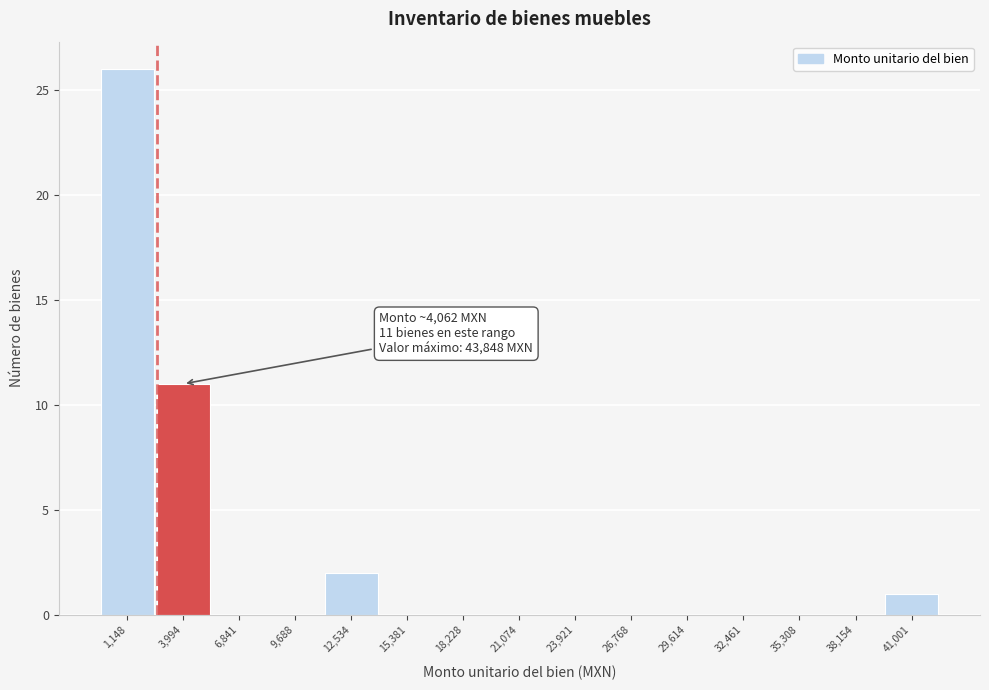

Reading left to right, transcribe all the data shown in this chart.

1,148=26	3,994=11	6,841=0	9,688=0	12,534=2	15,381=0	18,228=0	21,074=0	23,921=0	26,768=0	29,614=0	32,461=0	35,308=0	38,154=0	41,001=1